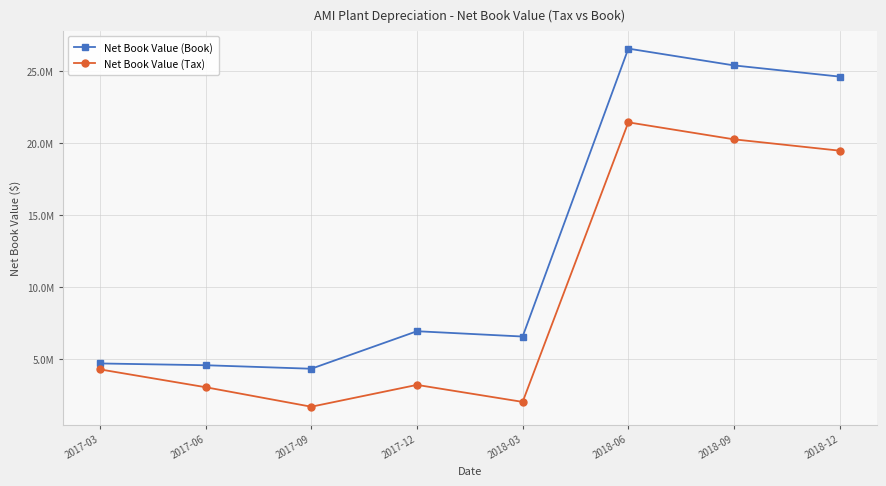

At which category does the chart reach its minimum across all series?

2017-09